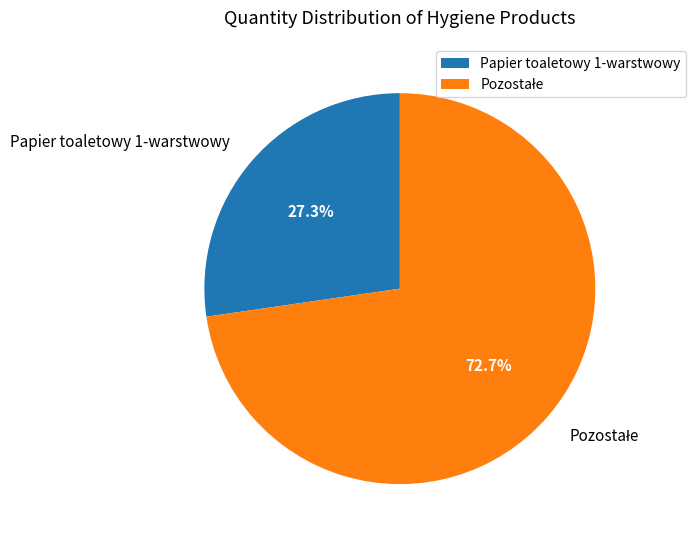

How many segments does this pie chart have?

2